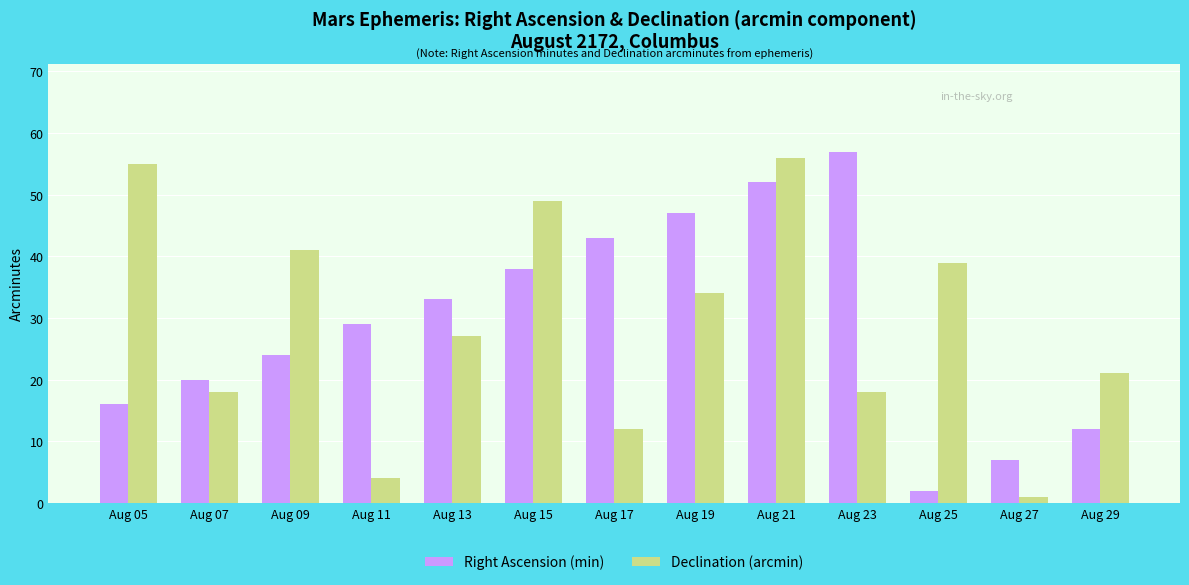

At Aug 09, list the series in order from smallest to largest.

Right Ascension (min), Declination (arcmin)